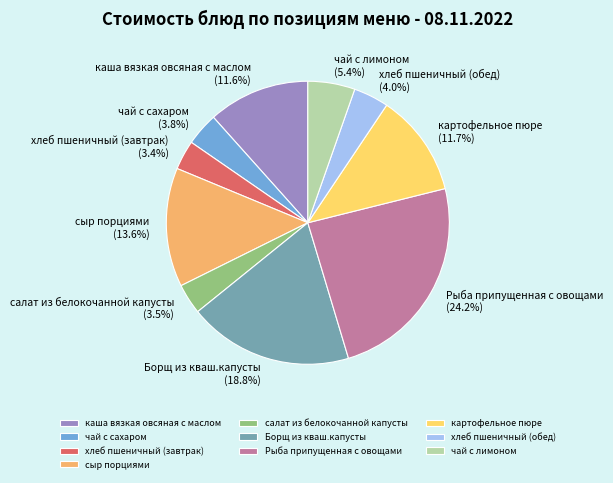

To the nearest percent, what is the combined percentage of каша вязкая овсяная с маслом and Борщ из кваш.капусты?

30%